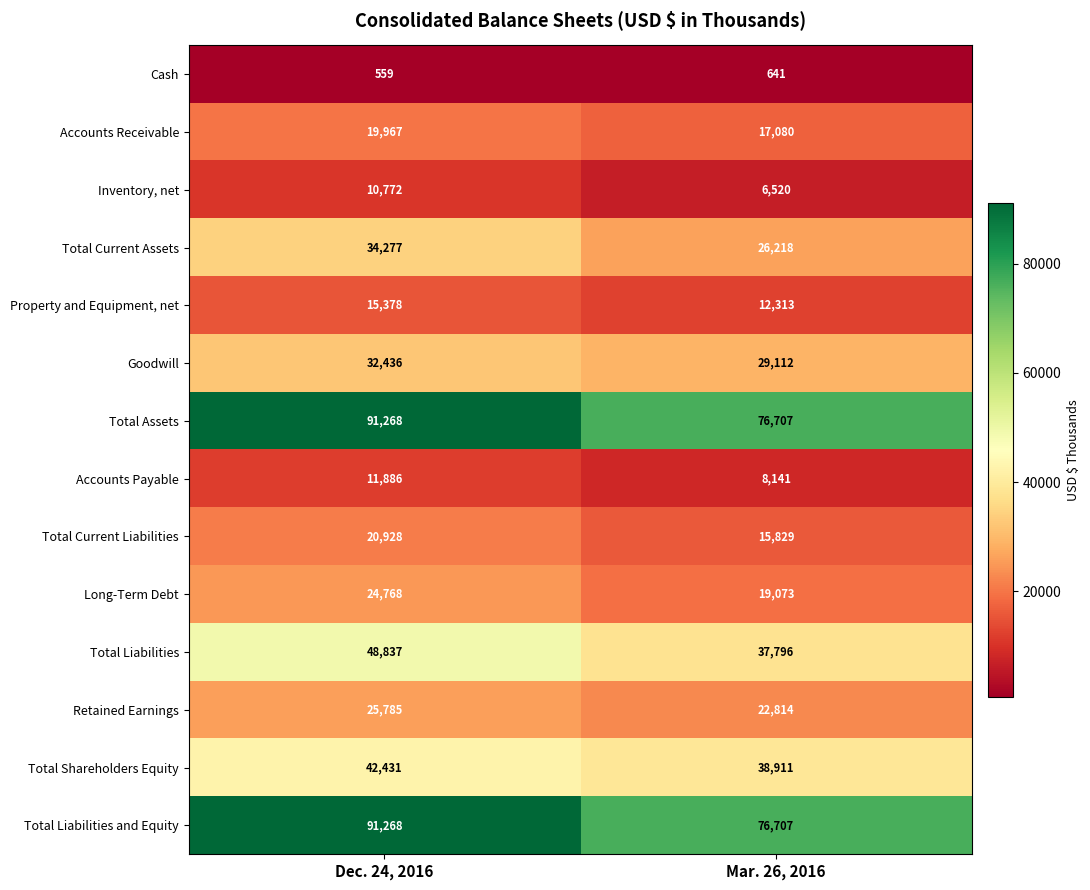

At which category is the sum across all series the highest?

Dec. 24, 2016